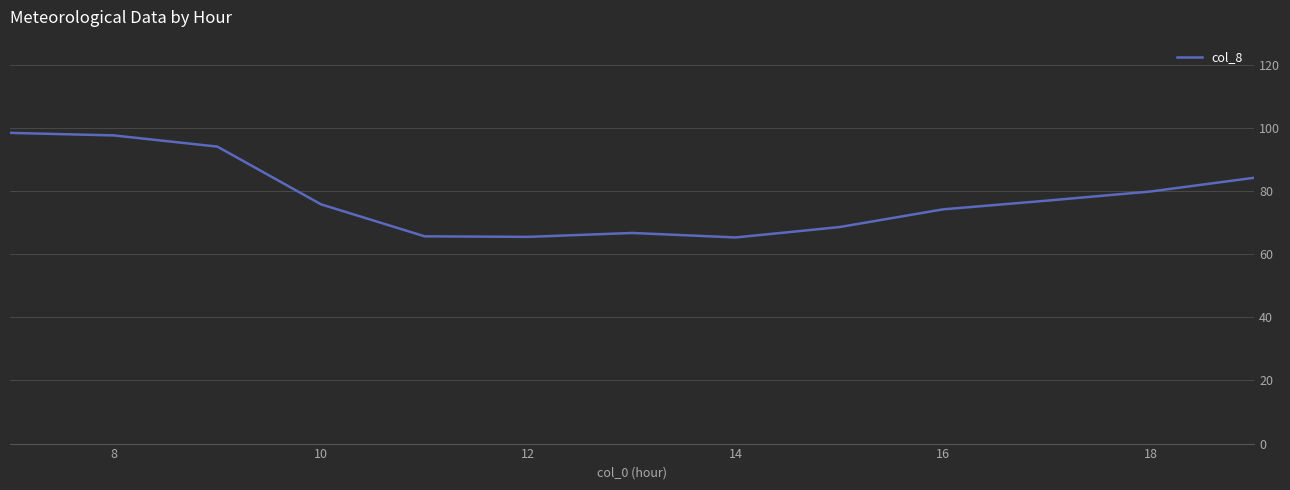

What is the smallest value displayed?

65.3